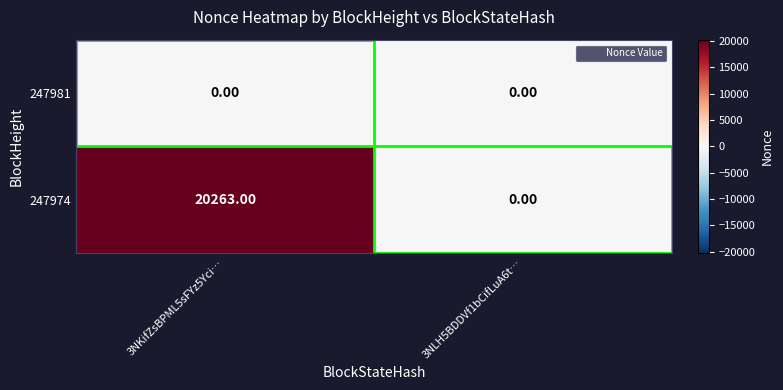

Which series has the largest range (max minus min)?

247974